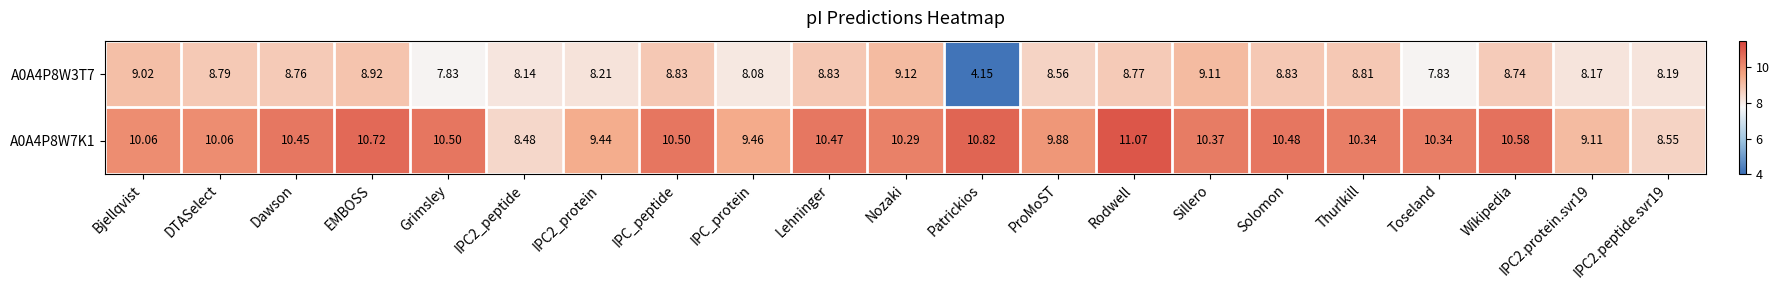

Is the value of A0A4P8W3T7 at Lehninger greater than the value of A0A4P8W7K1 at DTASelect?

No